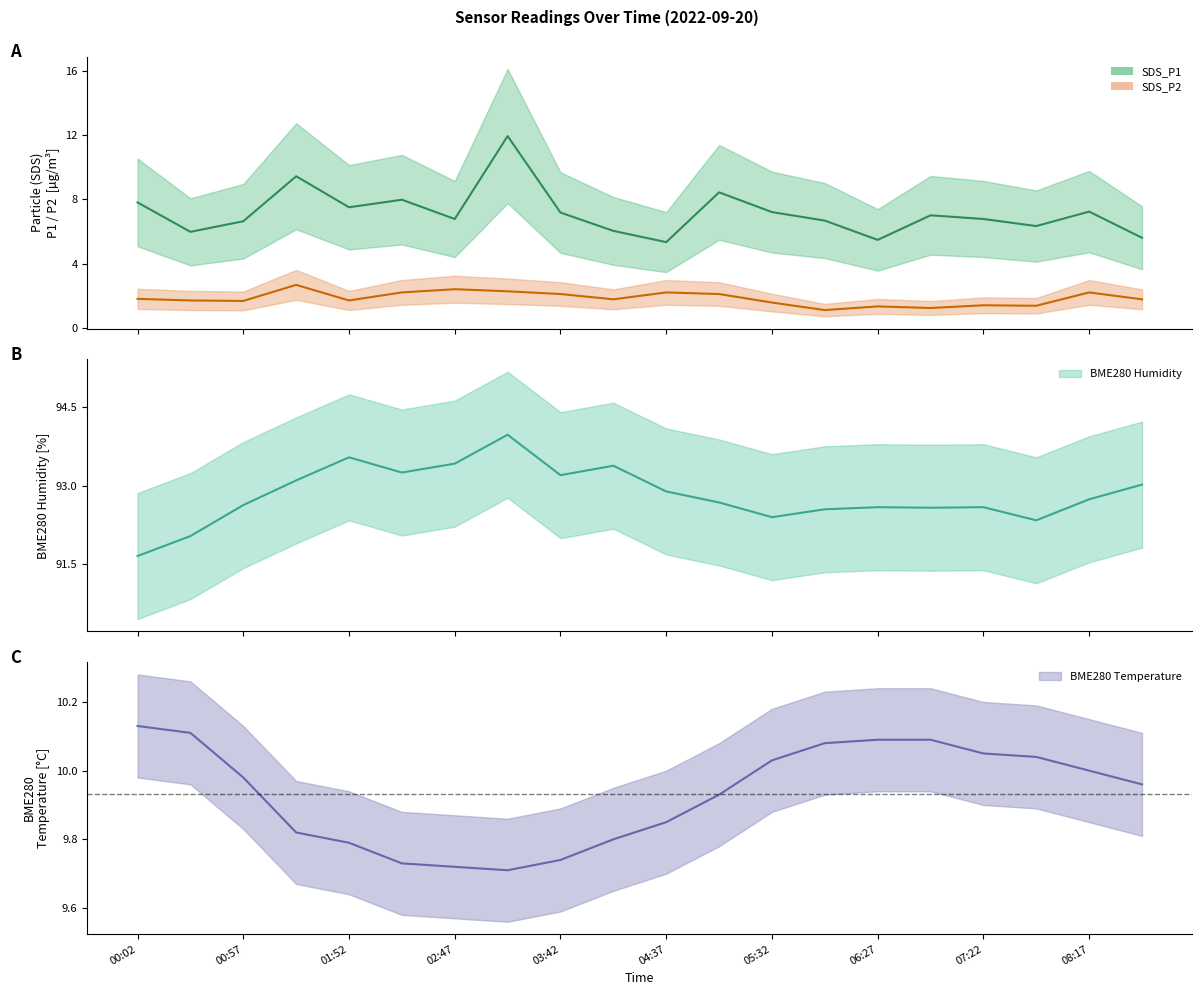

What is the difference between the highest and lowest values at 06:54?

91.3